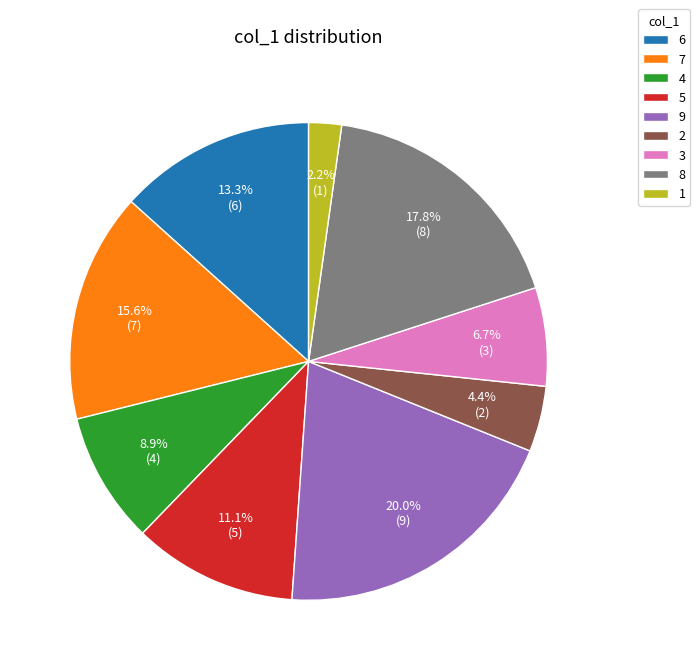

Rank the categories by value from highest to lowest.

9, 8, 7, 6, 5, 4, 3, 2, 1